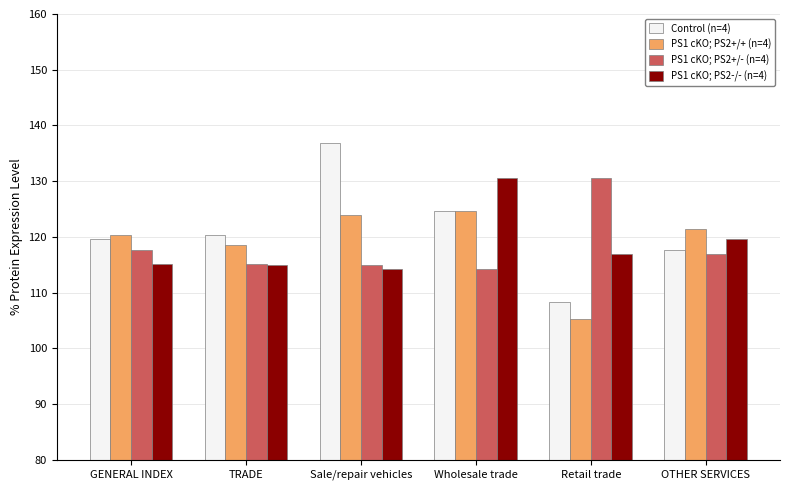

What is the label of the 1st bar from the left?

GENERAL INDEX